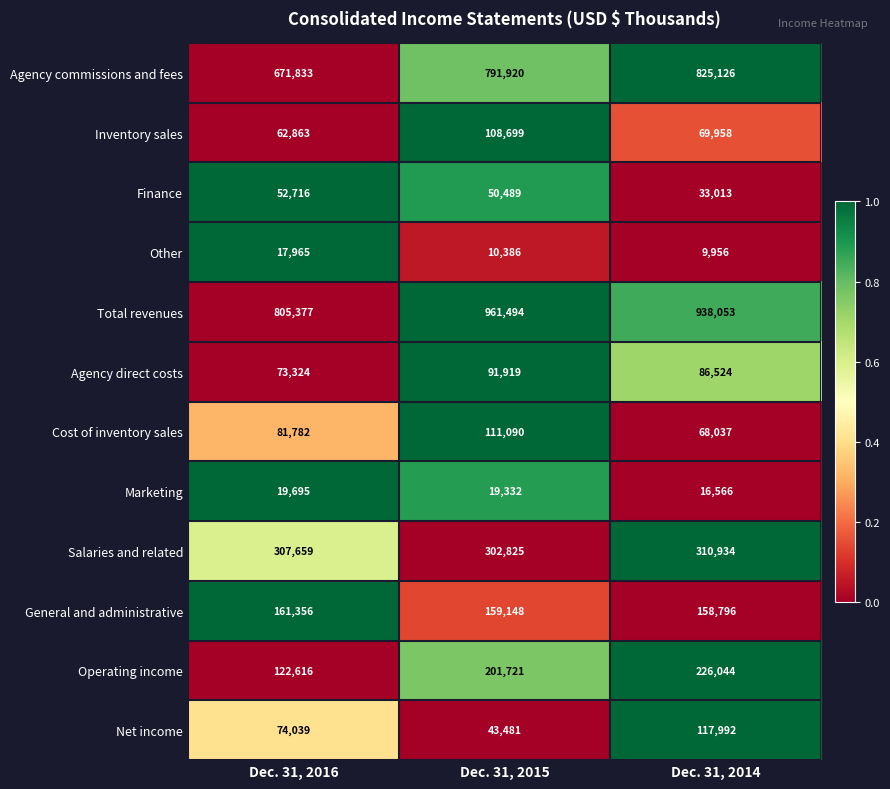

Which category has the highest value across all series?

Dec. 31, 2015